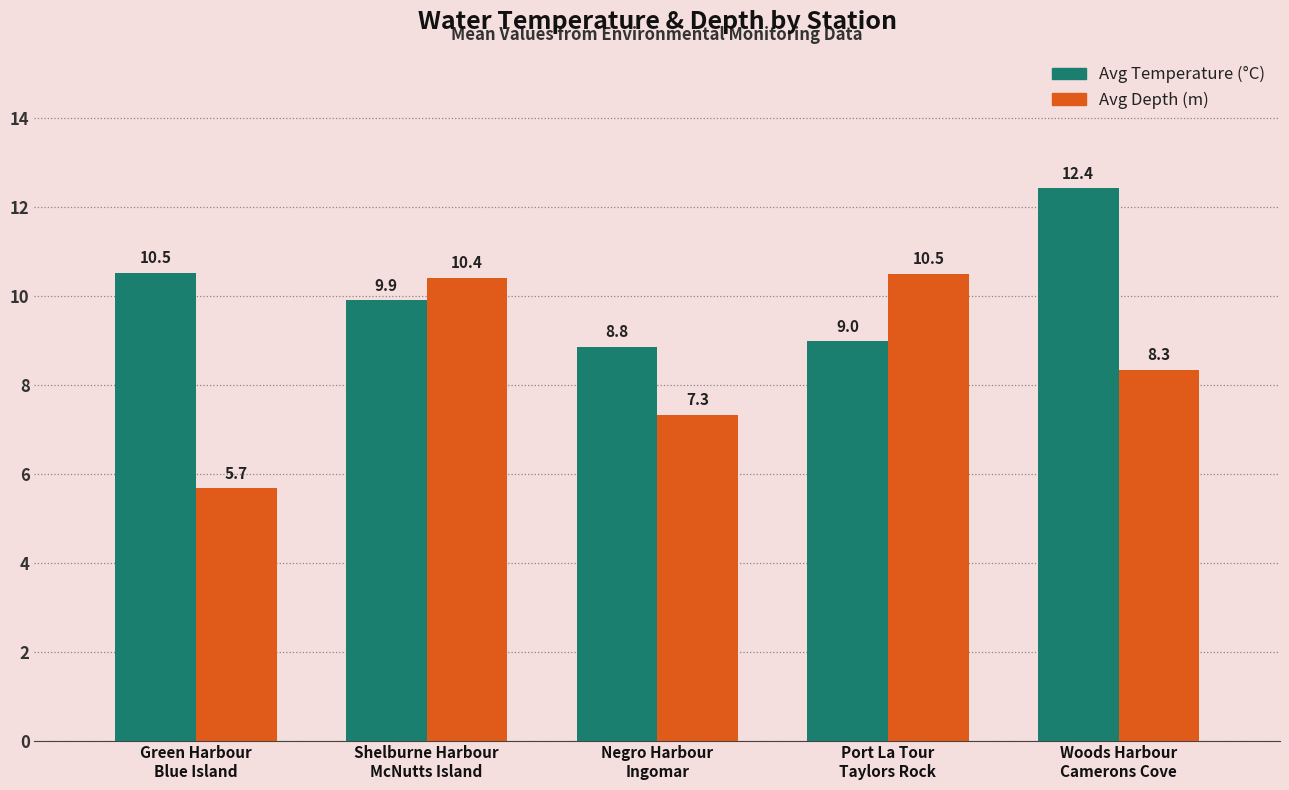

What position from the left is Woods Harbour
Camerons Cove?

5